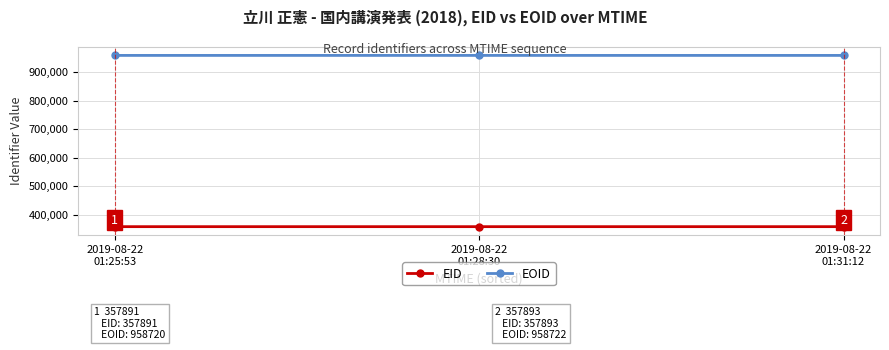

Count the EID values in the range 357891 to 357893.

3